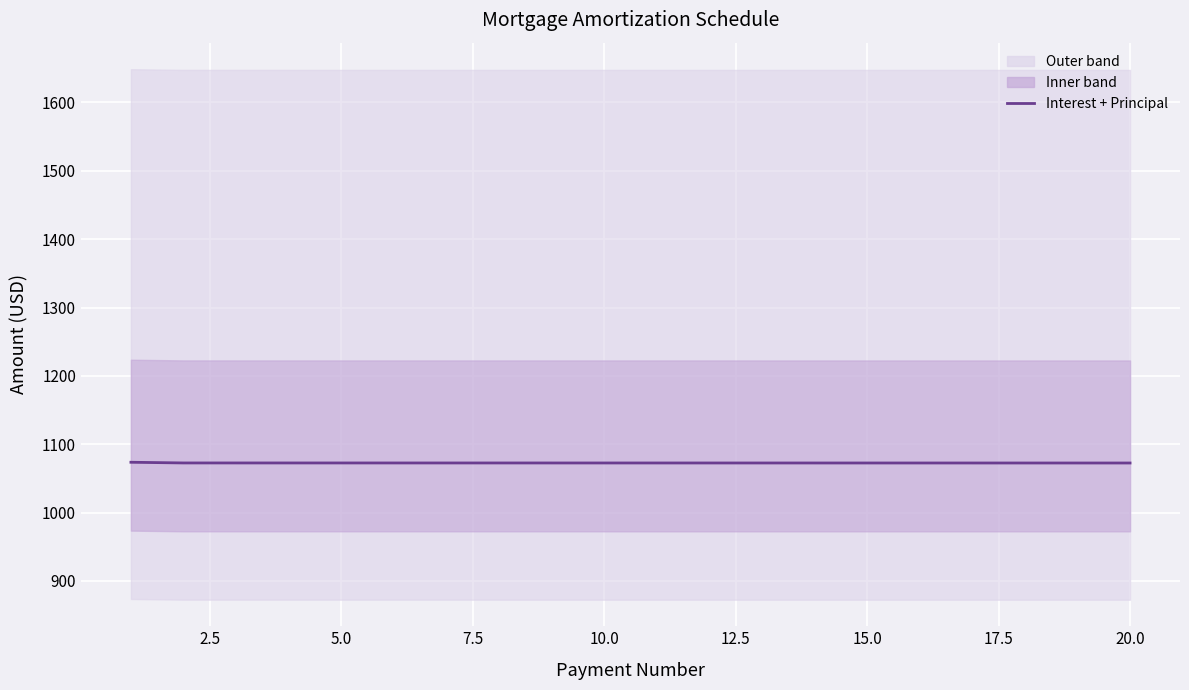

What is the greatest value displayed?

1073.6